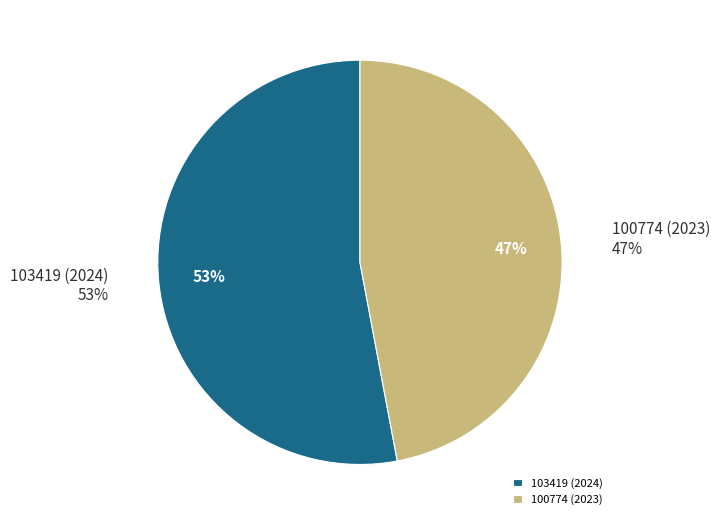

What percentage do 103419 (2024) and 100774 (2023) together represent?

100.0%